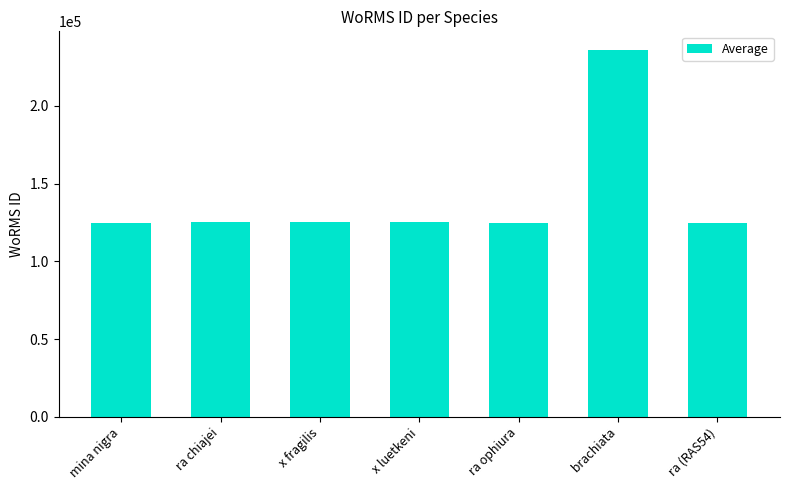

What is the ratio of the value at ra (RAS54) to the value at ra chiajei?

1.0